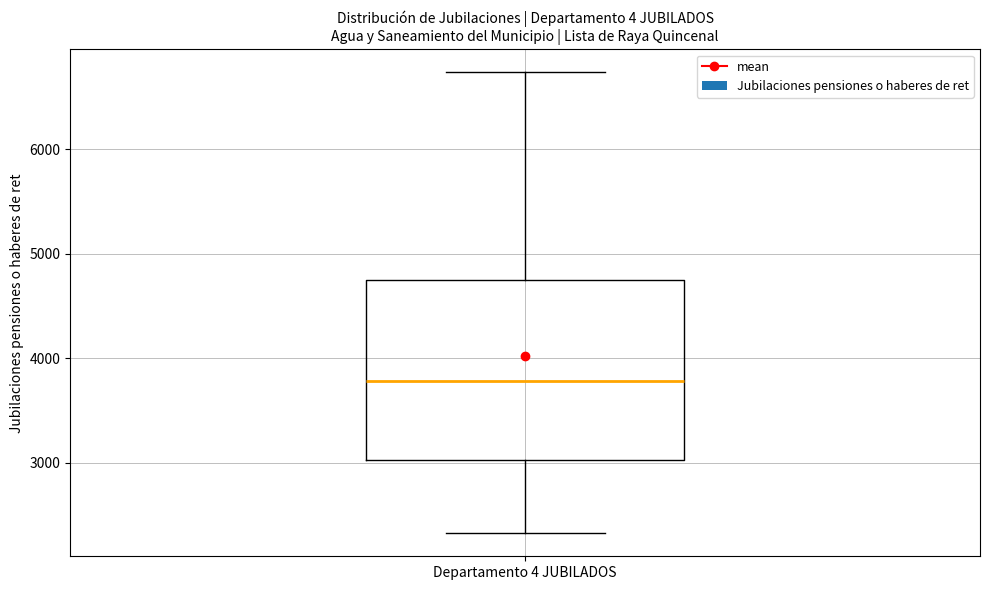

Transcribe this box plot: give where the median line is, the range the box spans, and where the two whiskers end, as read against the y-axis. The values are not printed on the chart, so give them approximately, as read against the axis.

median 3800, box 3000 to 4800, whiskers 2300 to 6700